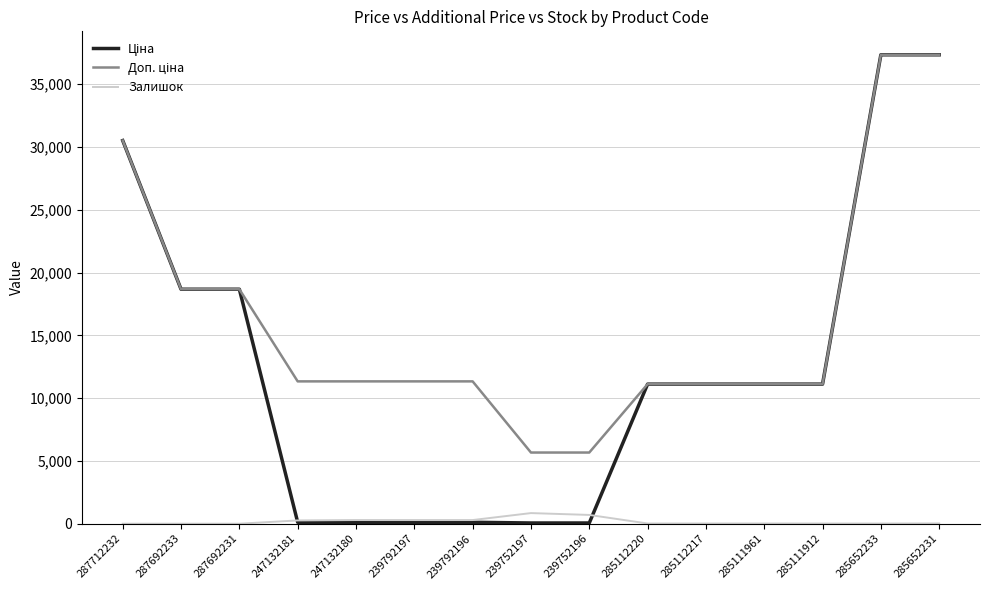

What is the maximum value shown in the chart?

37343.0